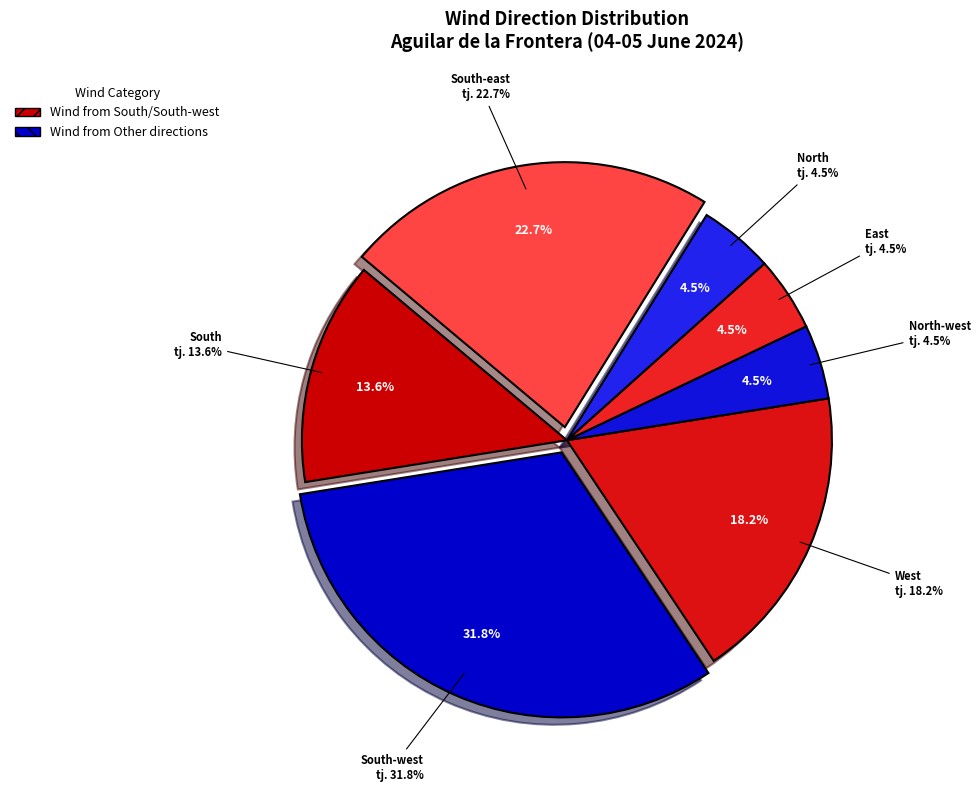

Between South-west and South, which is larger?

South-west